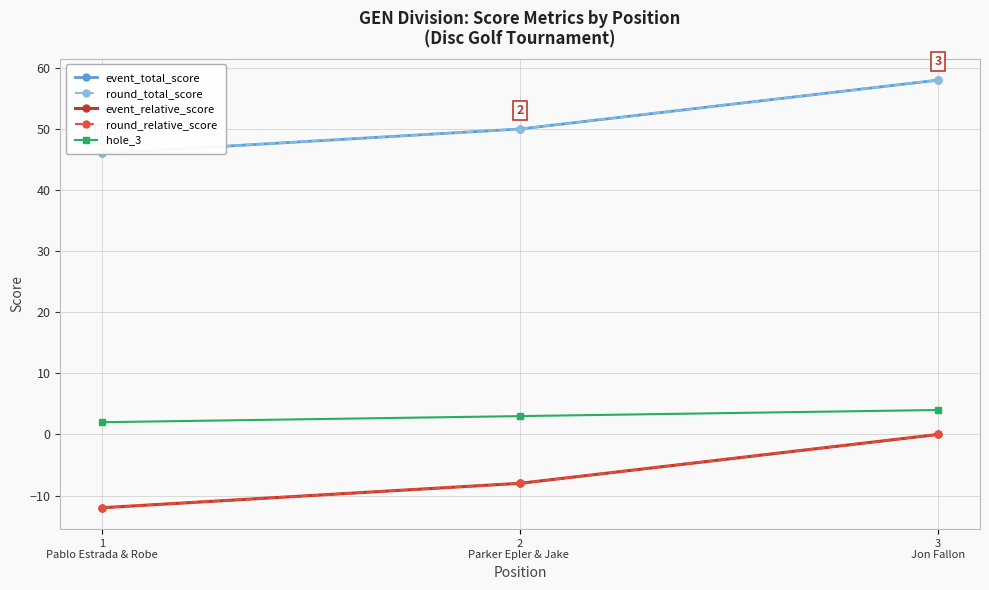

Between 2
Parker Epler & Jake  and 3
Jon Fallon, which series saw the biggest shift?

event_total_score